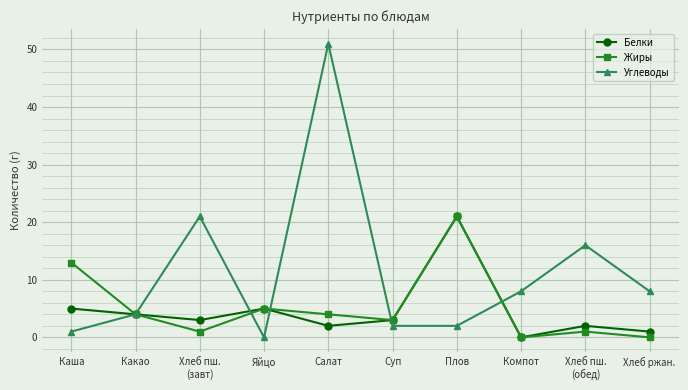

Which series has the largest total across all categories?

Углеводы